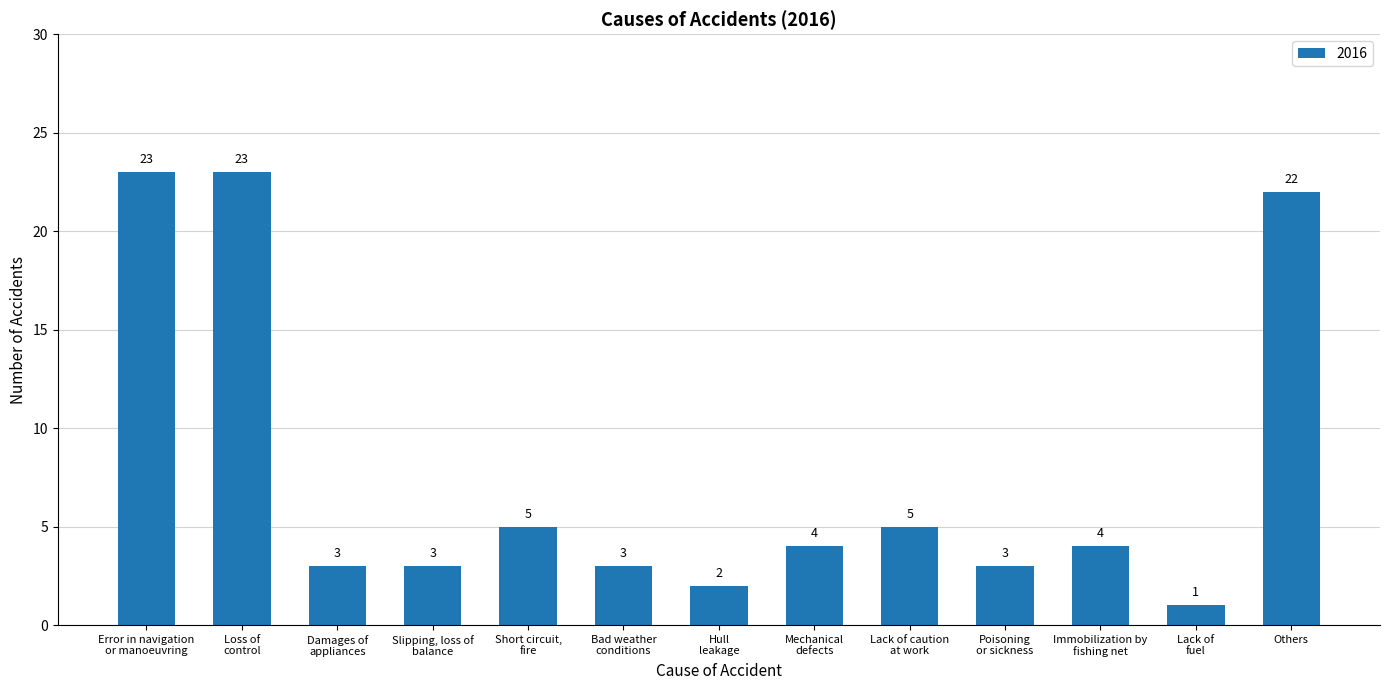

What is the difference between the second highest and second lowest values?

21